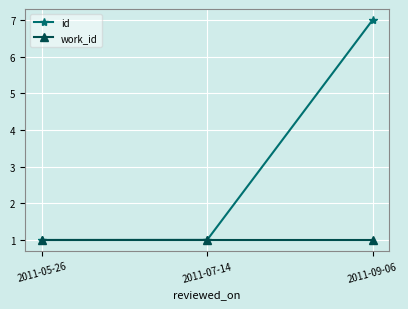

Which category has the highest value across all series?

2011-09-06